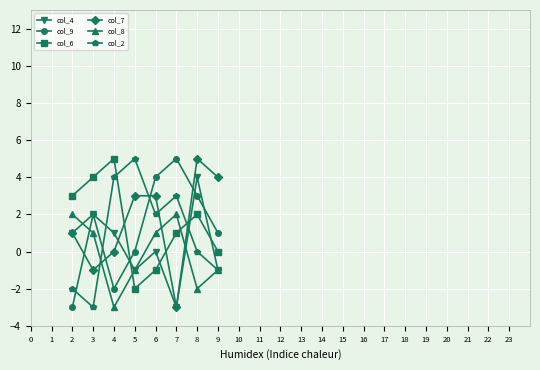

Which category has the highest value in the col_6 series?

4